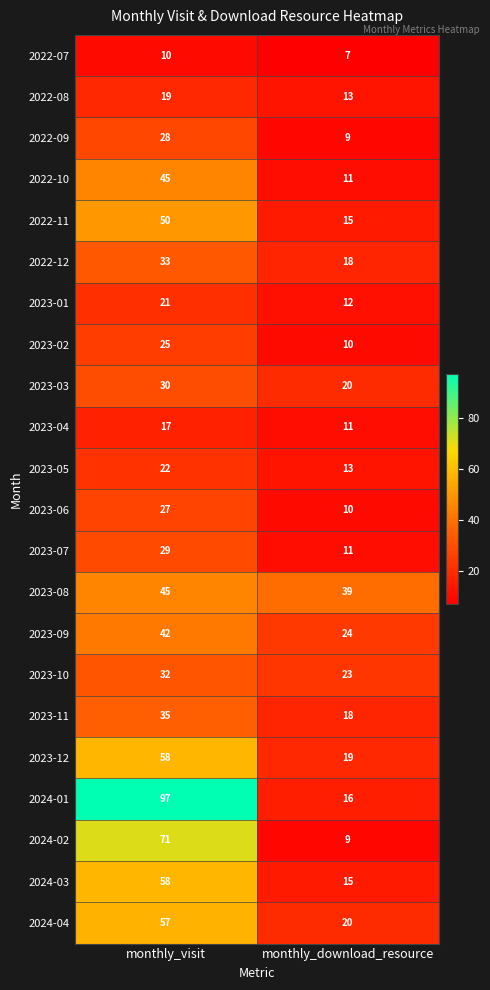

The 2022-10 series shows 68 at monthly_visit. True or false?

False